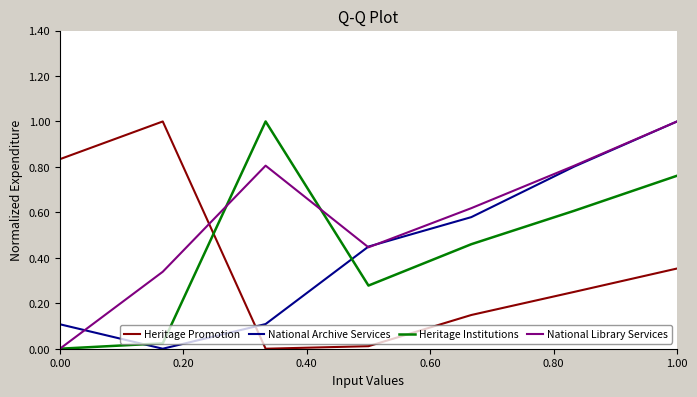

How many interior local peaks does the Heritage Promotion series have?

1